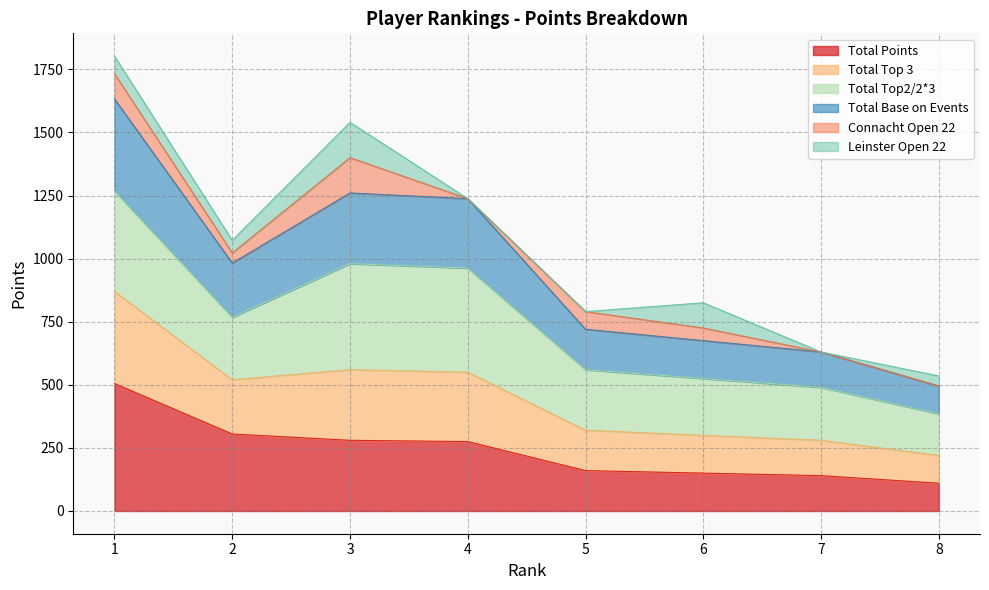

How many lines are shown in the chart?

6